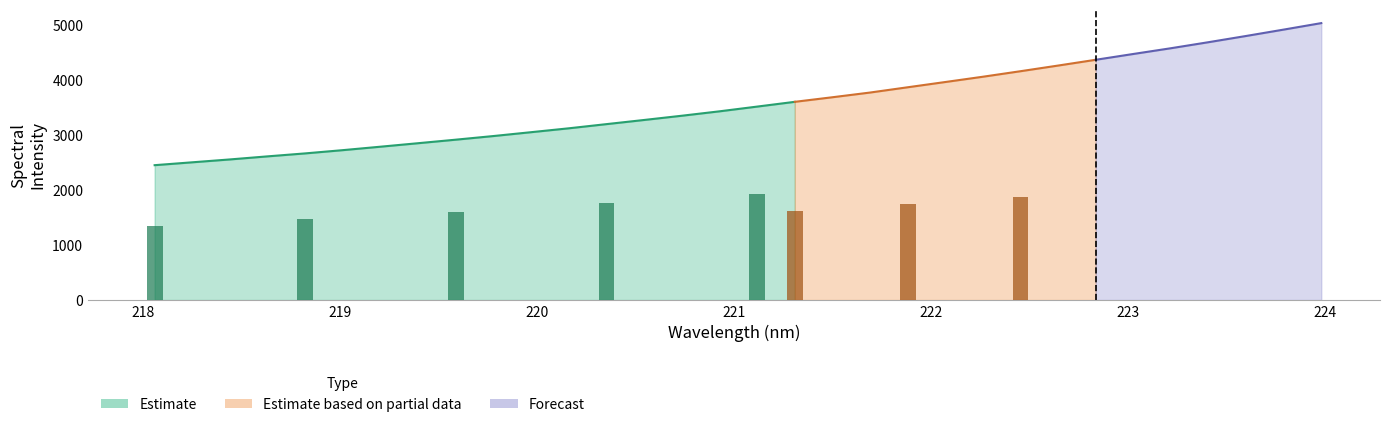

Is it true that the value at 220.9264 is 1908.3?

False